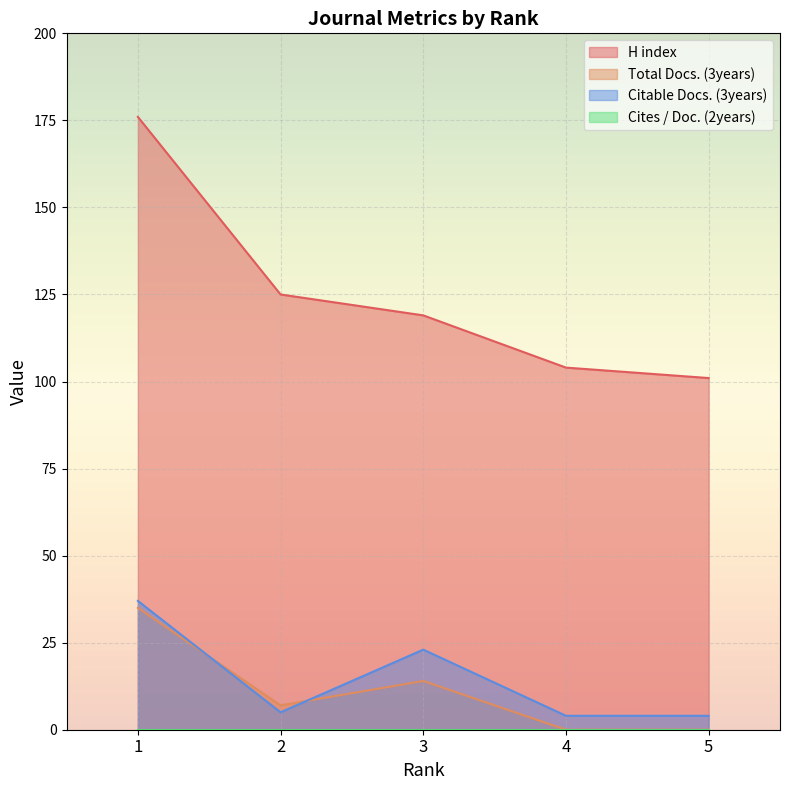

Is the value of H index at 5 greater than the value of Citable Docs. (3years) at 5?

Yes